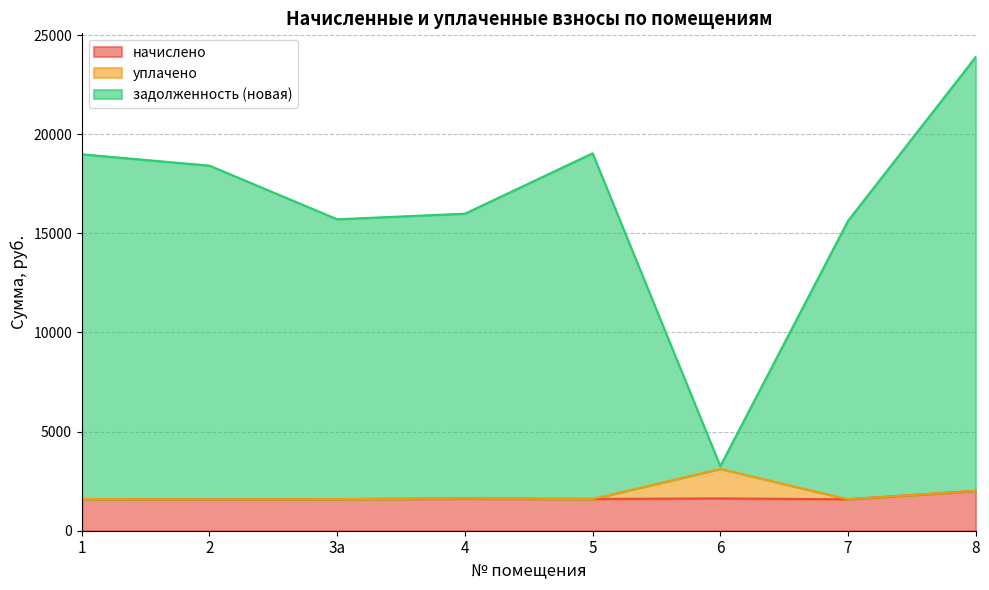

What is the maximum value for начислено?

2013.2